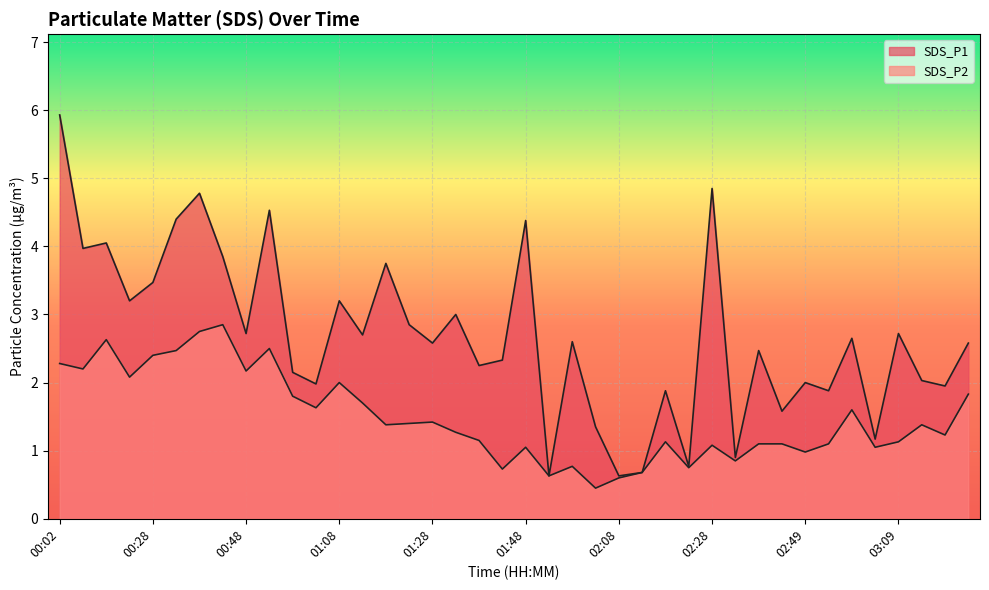

How many values in the SDS_P1 series are below 2?

12